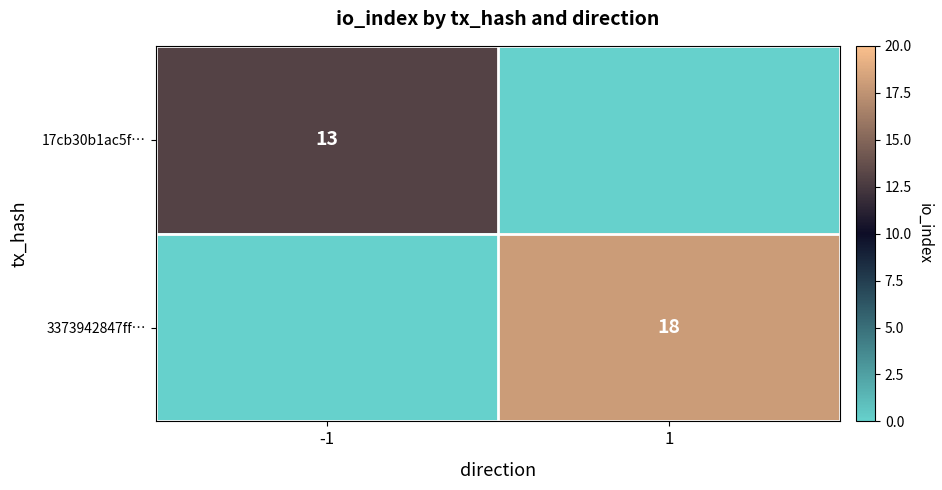

The 17cb30b1ac5f… series shows 13 at -1. True or false?

True